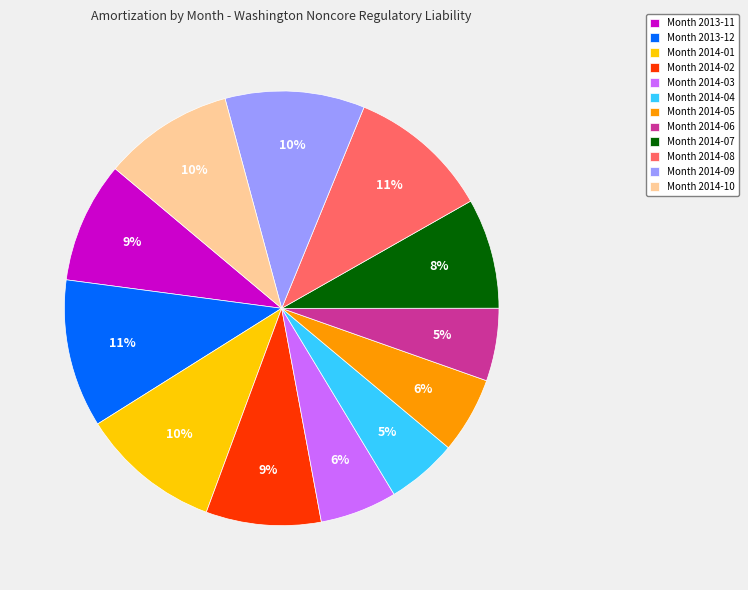

How many segments does this pie chart have?

12